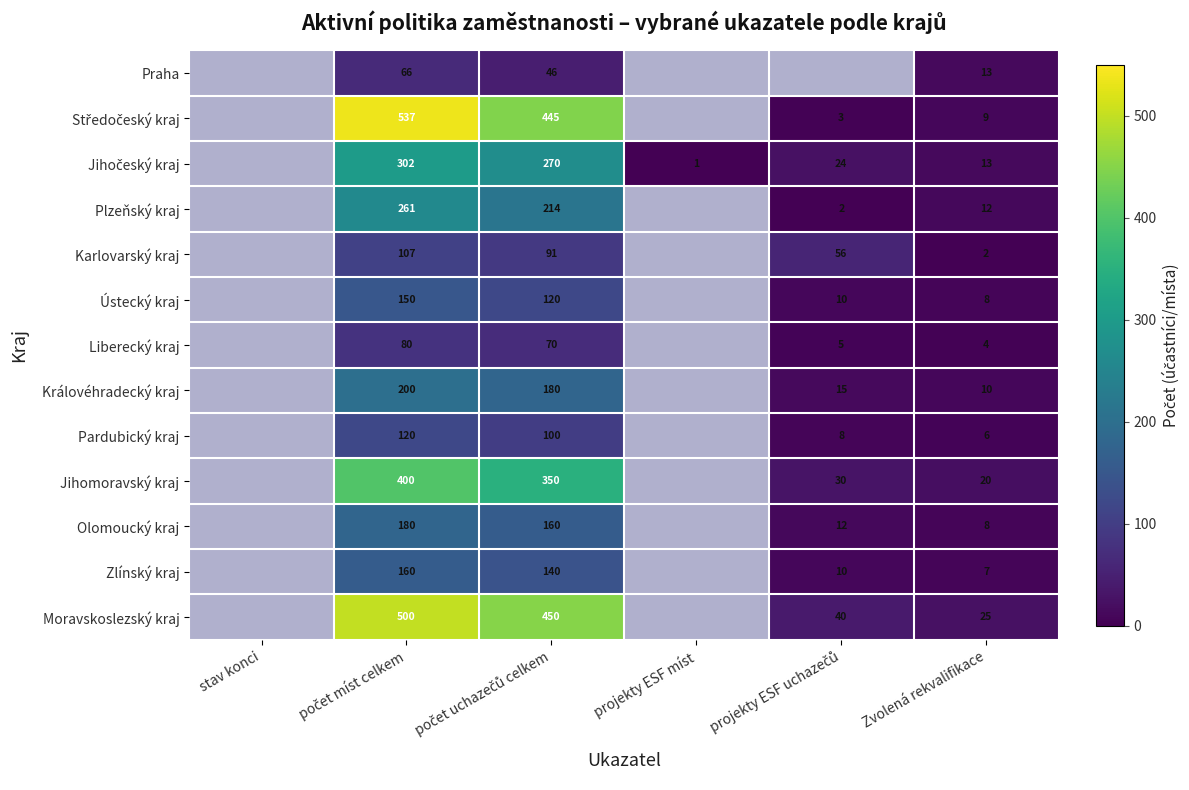

The Plzeňský kraj series shows 12 at Zvolená rekvalifikace. True or false?

True